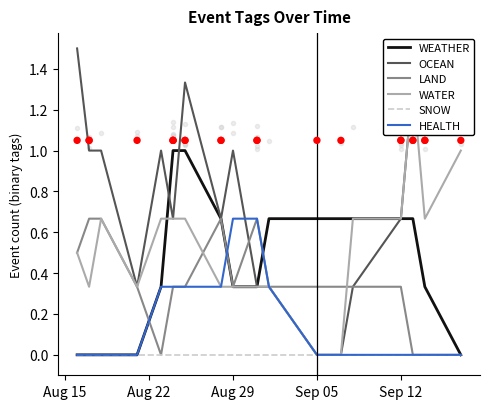

Which series has the largest total across all categories?

OCEAN